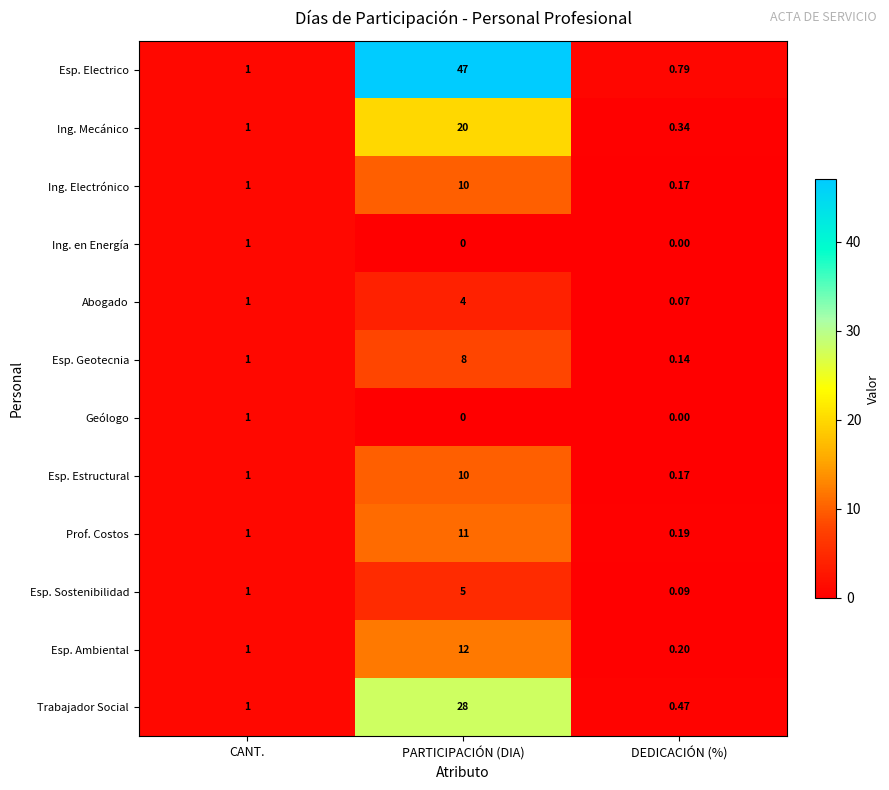

Which series has the largest total across all categories?

Esp. Electrico